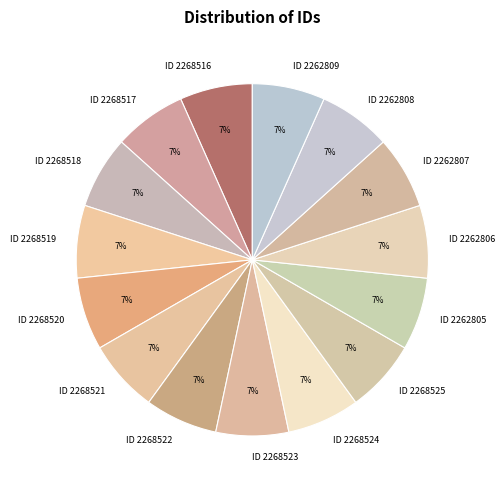

How many slices are in this pie chart?

15